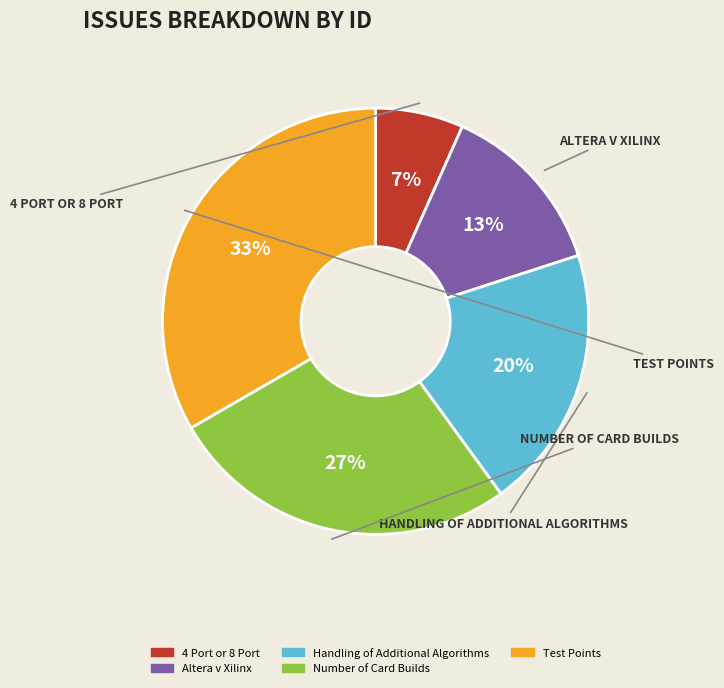

Between 4 Port or 8 Port and Number of Card Builds, which is larger?

Number of Card Builds